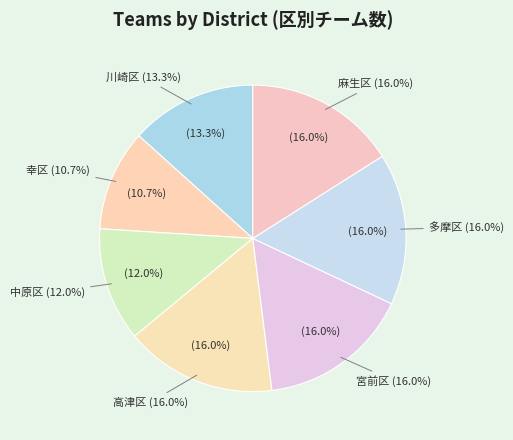

What percentage do 宮前区 and 高津区 together represent?

32.0%